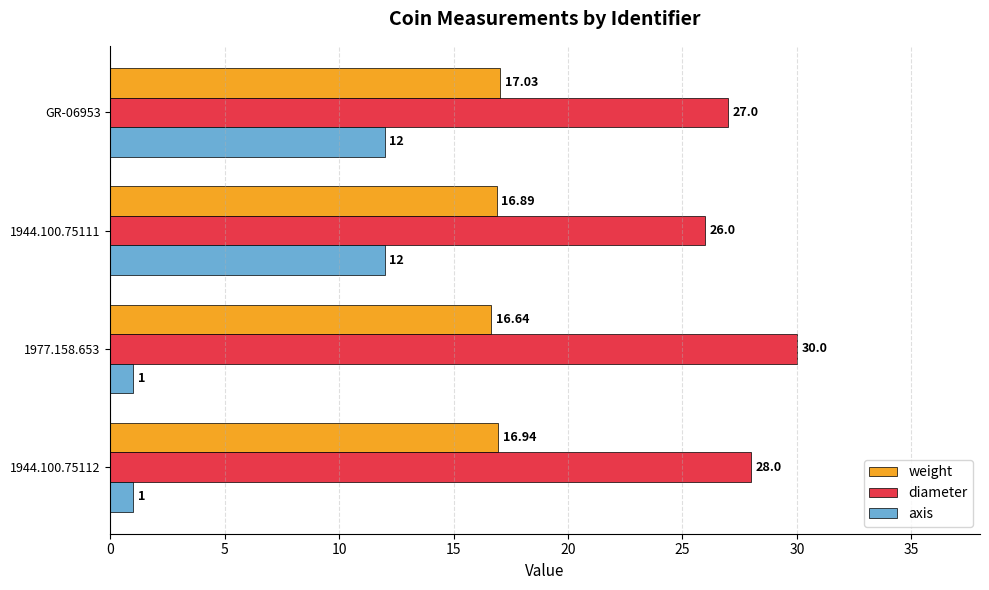

At 1944.100.75112, list the series in order from smallest to largest.

axis, weight, diameter